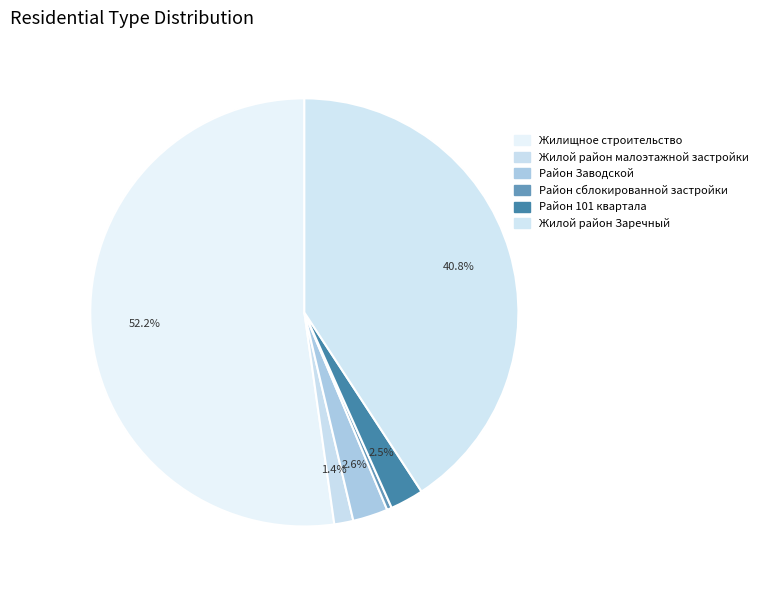

To the nearest percent, what is the difference between the Жилищное строительство and Район сблокированной застройки slice percentages?

52%